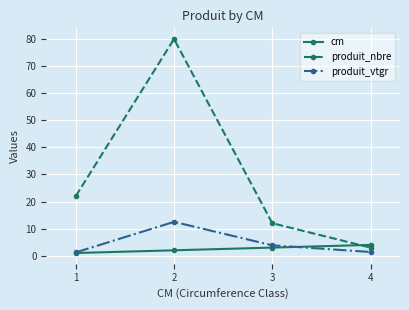

What is the sum of the cm values at 1 and 3?

4.0